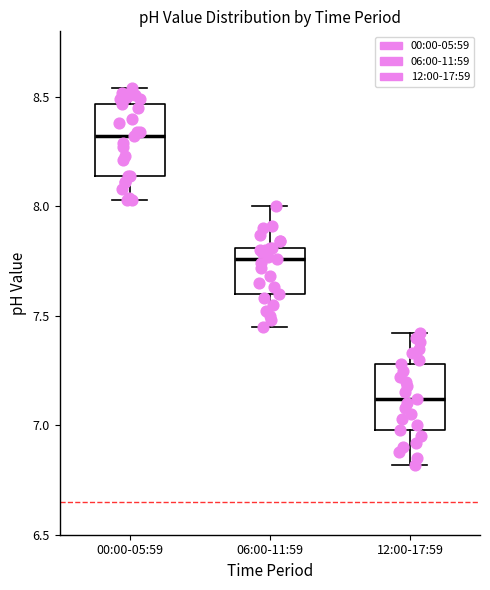

Where is the lower edge of the box for 12:00-17:59 on the y-axis? The values are not printed on the chart, so give them approximately, as read against the axis.

7.00